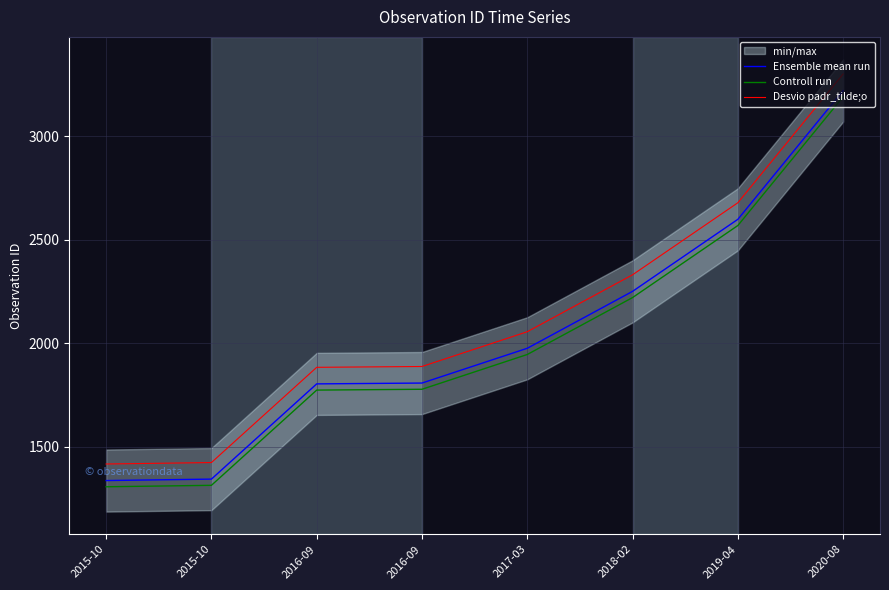

Rank the series by their maximum value, from highest to lowest.

Desvio padr_tilde;o, Ensemble mean run, Controll run